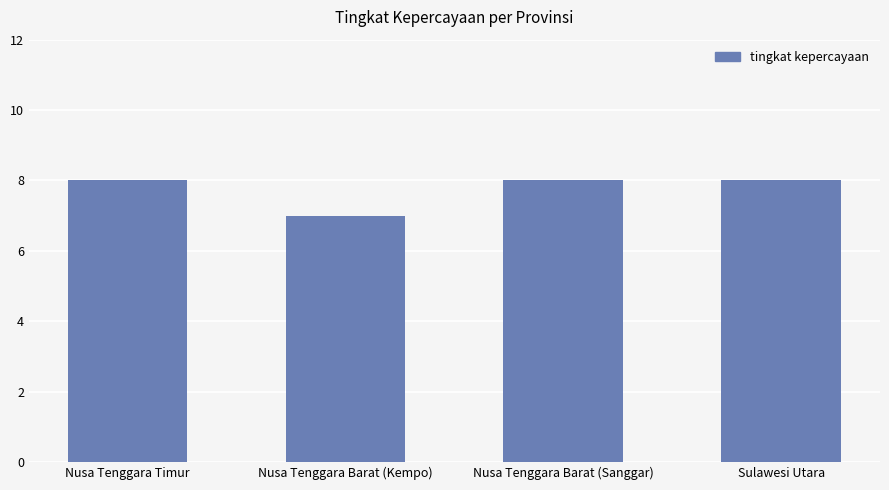

What is the label of the 1st bar from the right?

Sulawesi Utara